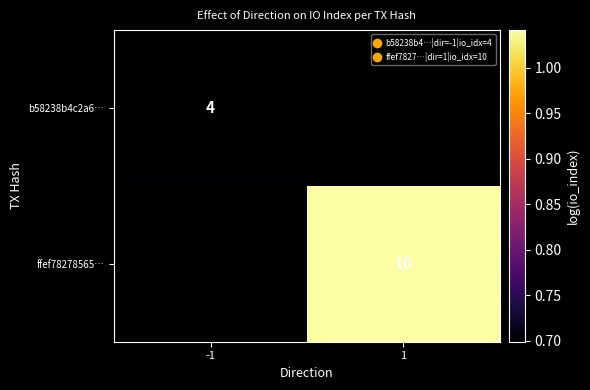

Is it true that b58238b4c2a6… equals 2 at -1?

False